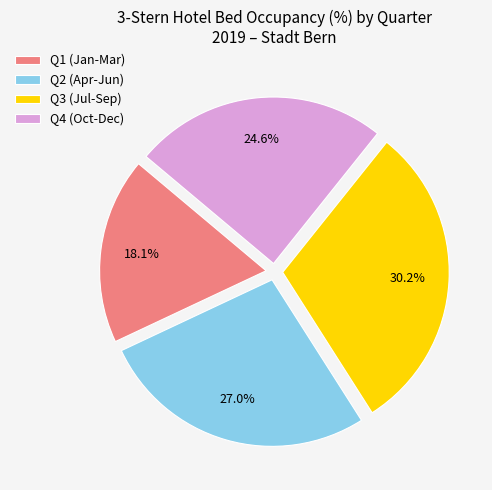

To the nearest percent, what is the difference between the largest and smallest slice percentages?

12%